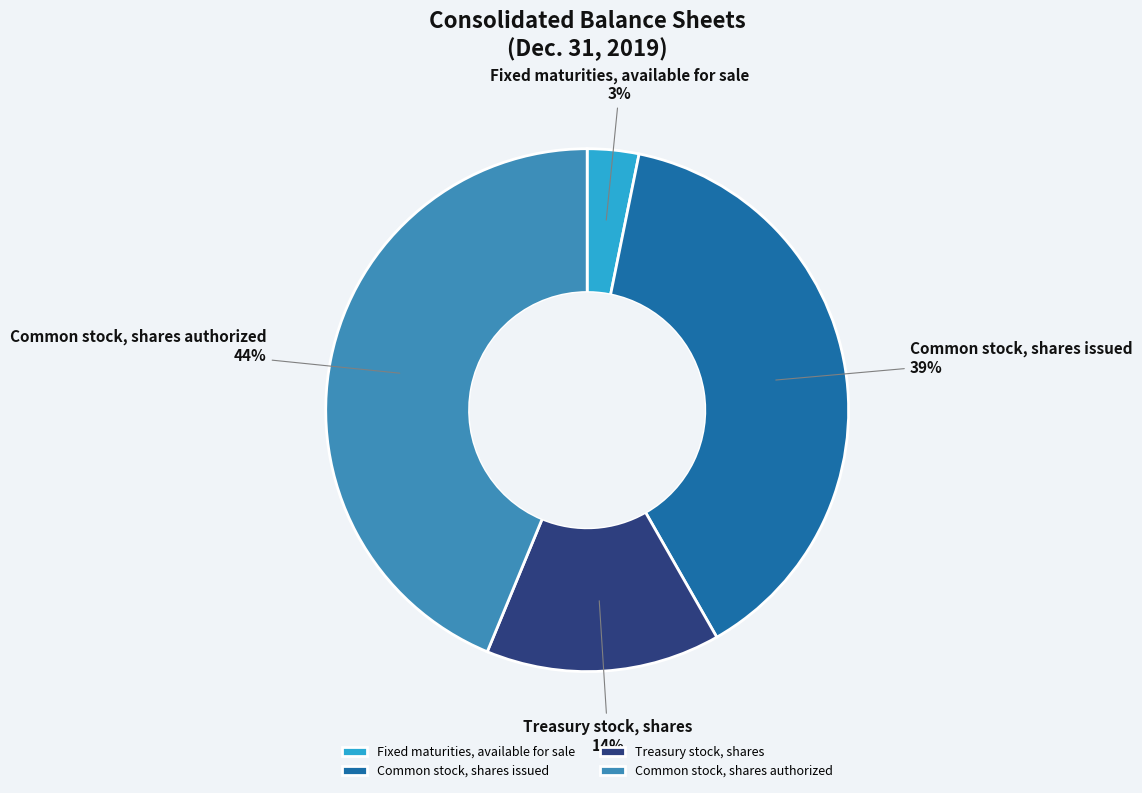

Count the number of slices in the pie.

4